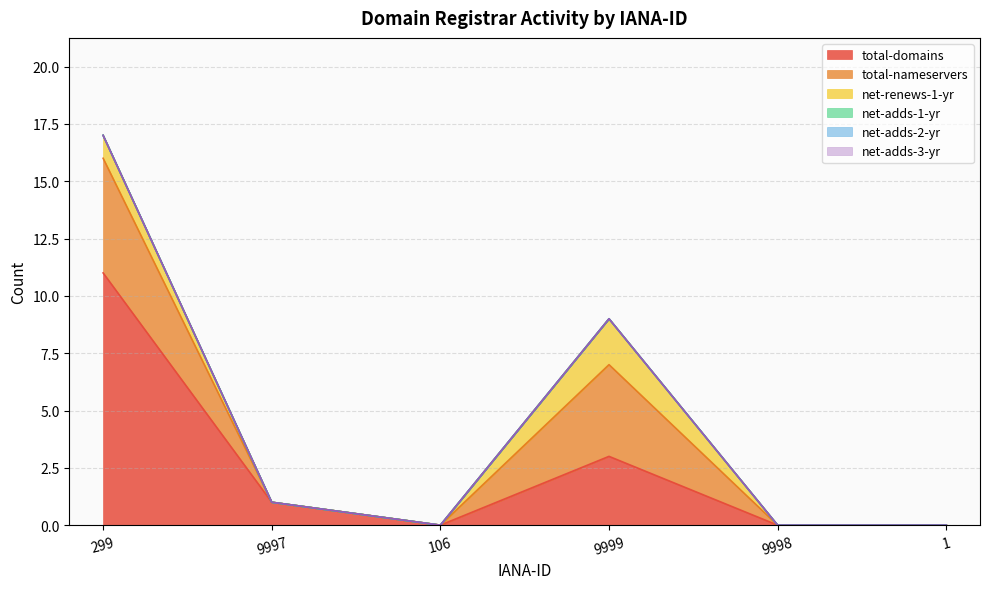

Where is total-nameservers nearest to the value 2?

9997